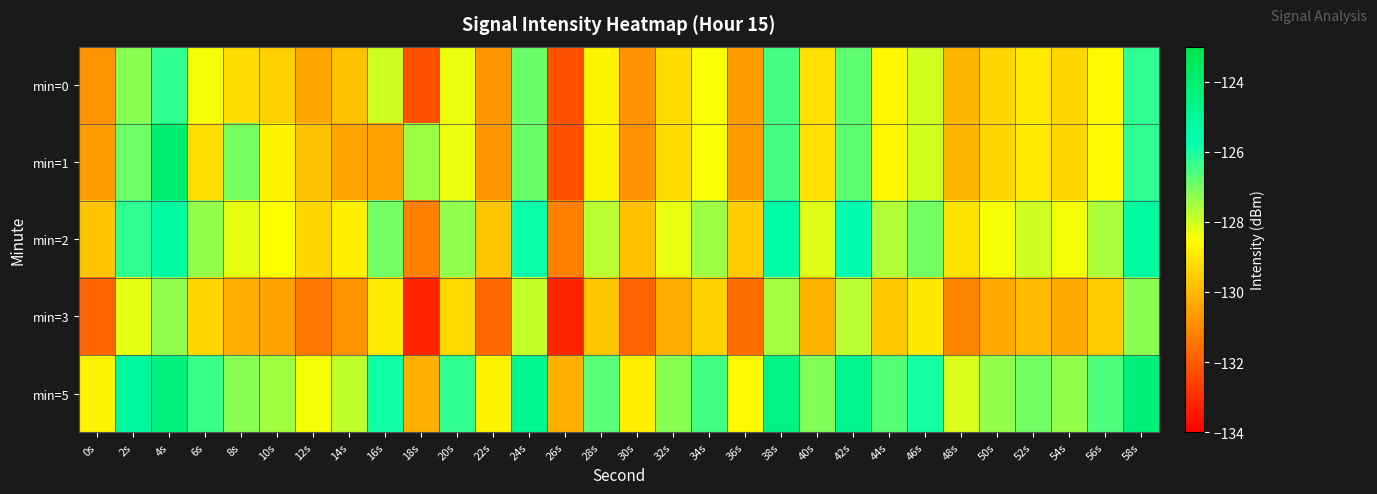

List the series in order of their peak value, lowest first.

min=3, min=0, min=2, min=5, min=1